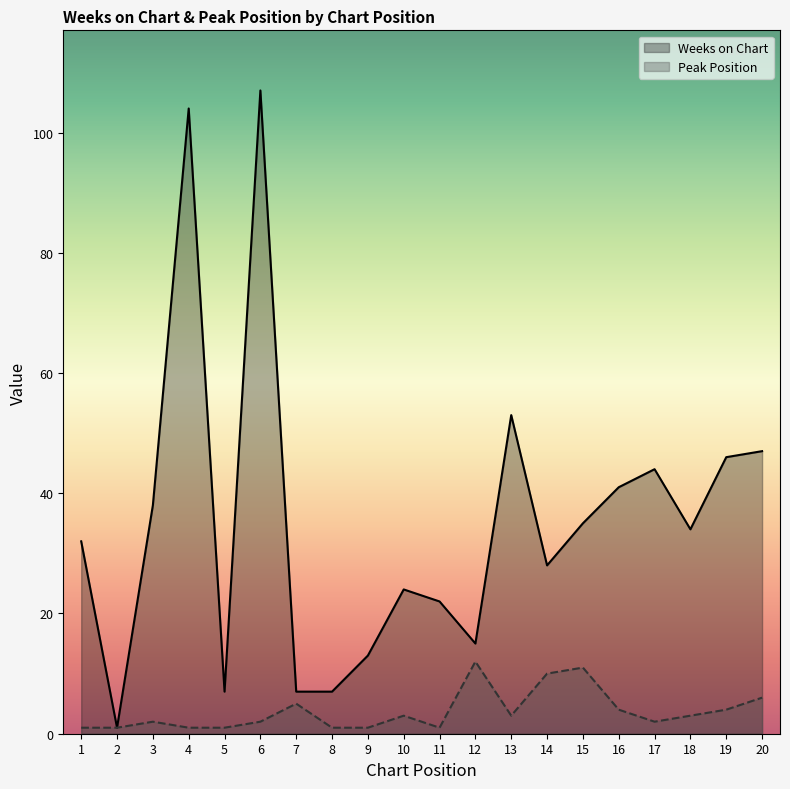

How many values in the Weeks on Chart series are below 34?

10